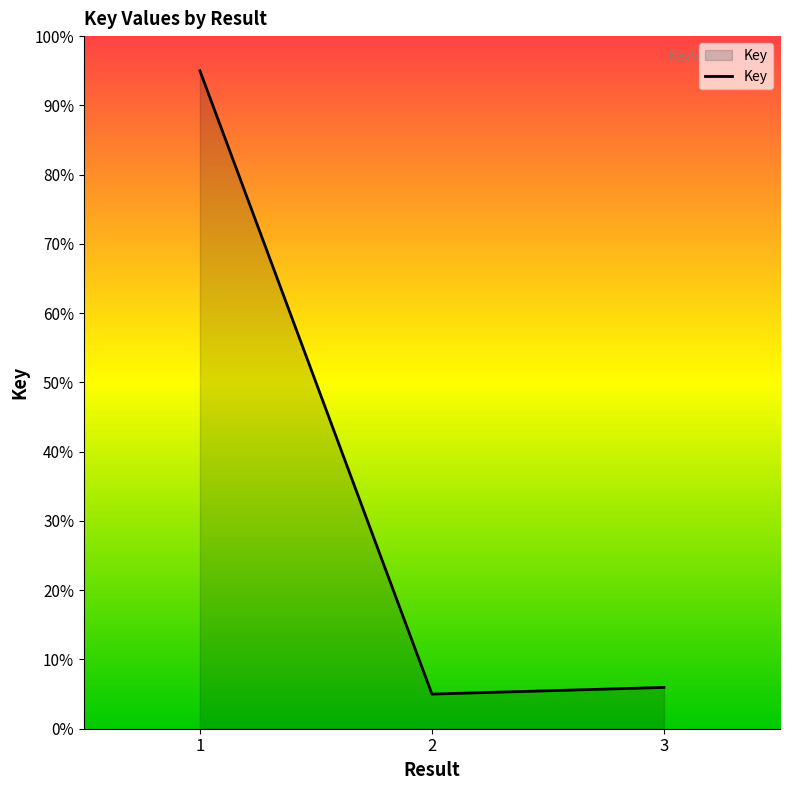

Reading left to right, list all the values displayed in this chart.

1.0	0.1	0.1